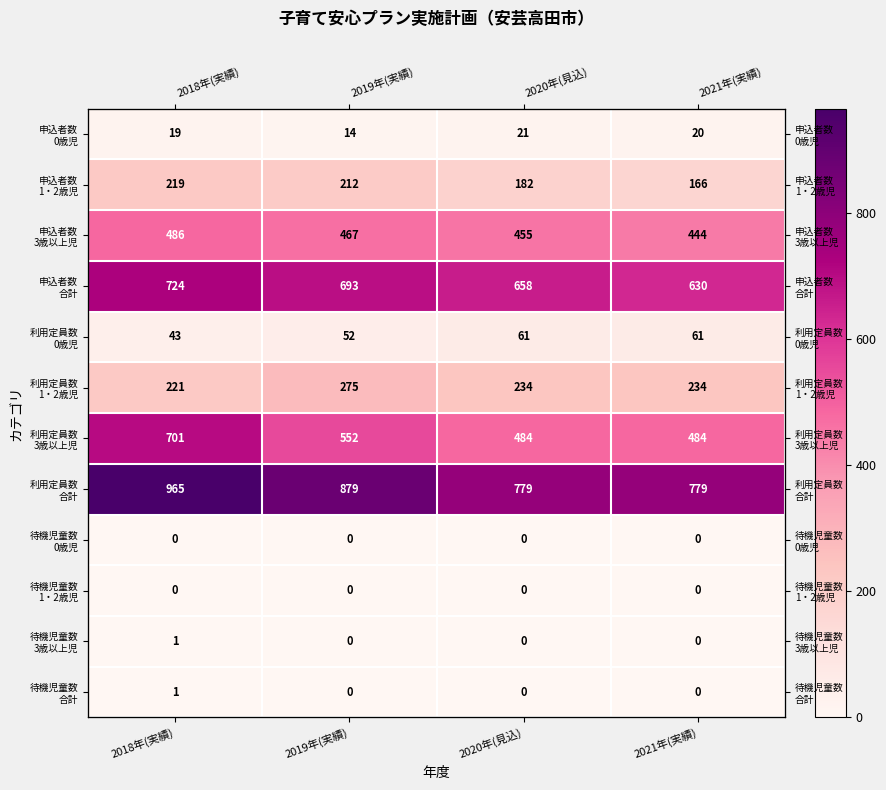

Where does the 利用定員数 1・2歳児 series first go above 234?

2019年(実績)